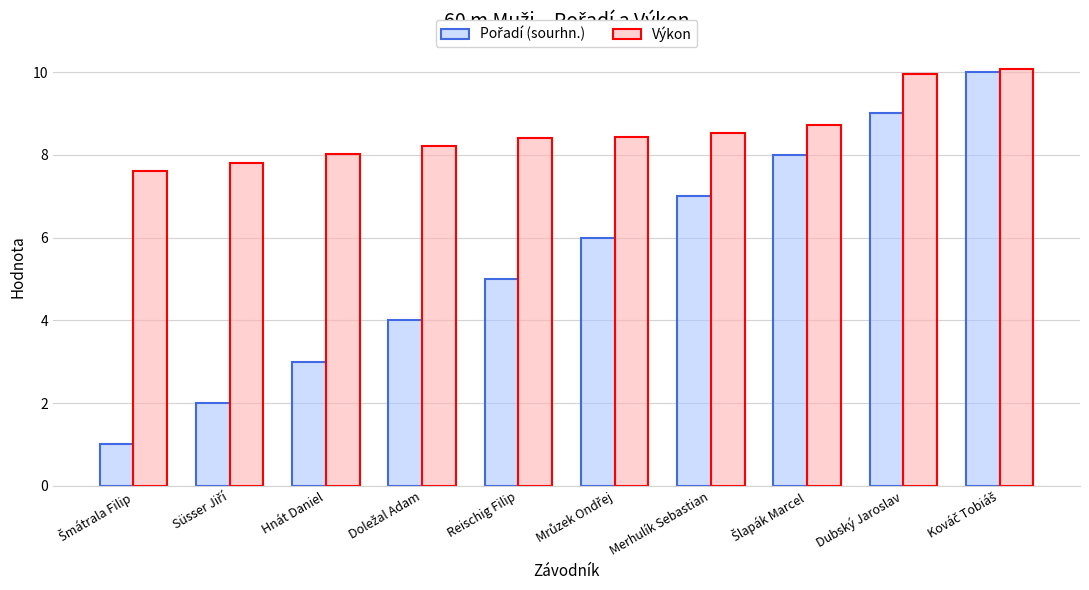

The Výkon series shows 13.7 at Merhulík Sebastian. True or false?

False